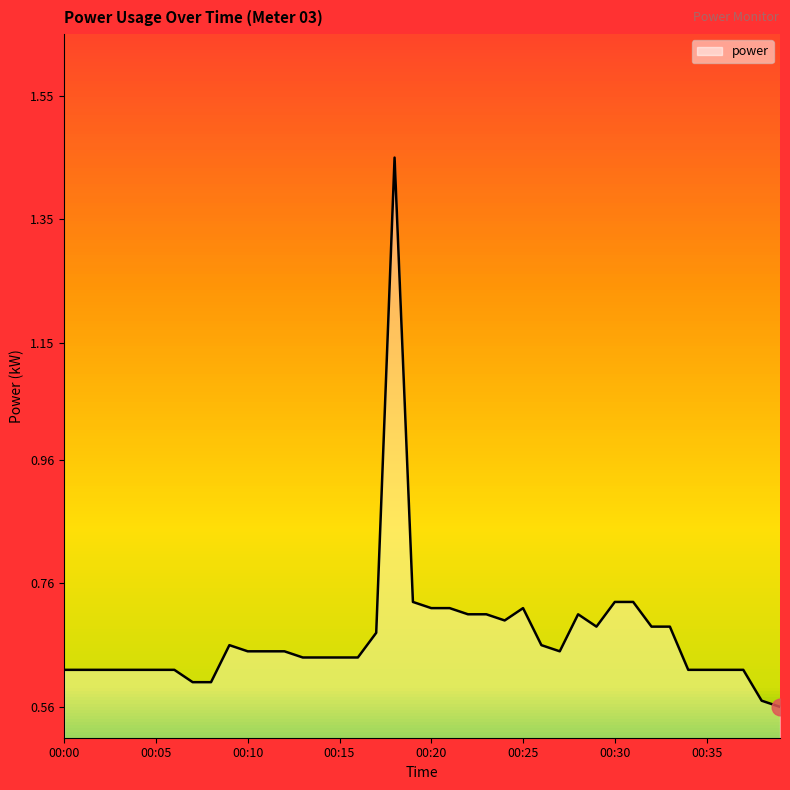

What is the difference between the maximum and minimum values?

0.9